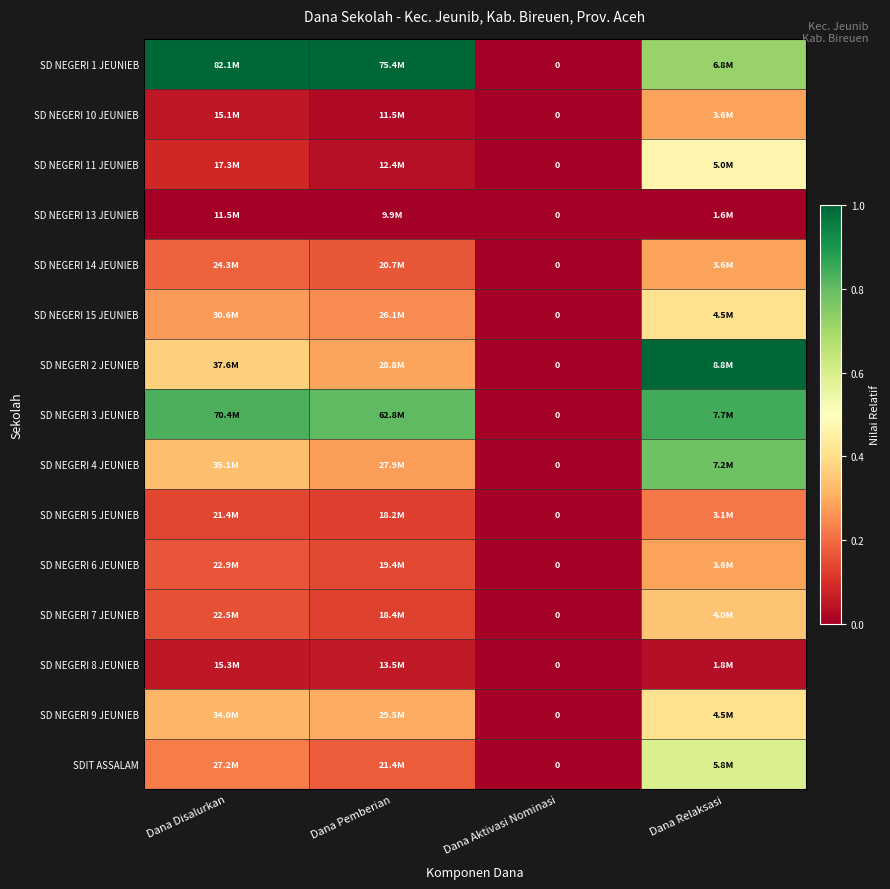

True or false: SD NEGERI 3 JEUNIEB has a value of 0.4 at Dana Relaksasi.

False